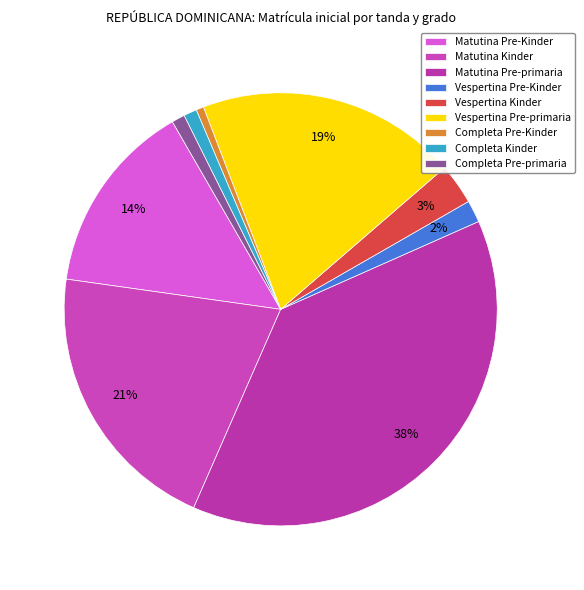

What is the total percentage of Completa Pre-primaria and Vespertina Kinder?

4.0%